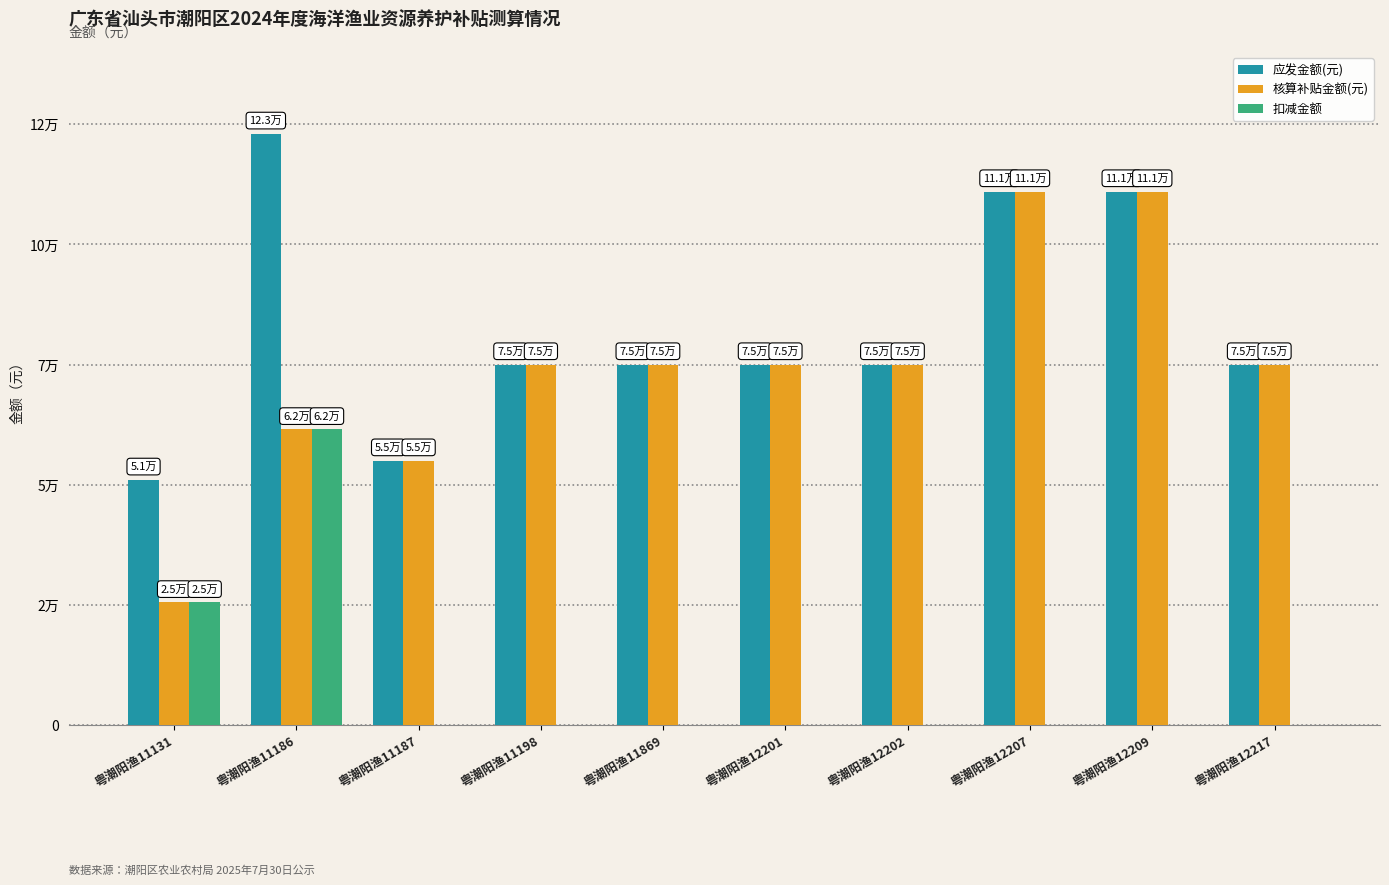

What is the sum of all 扣减金额 values?

87000